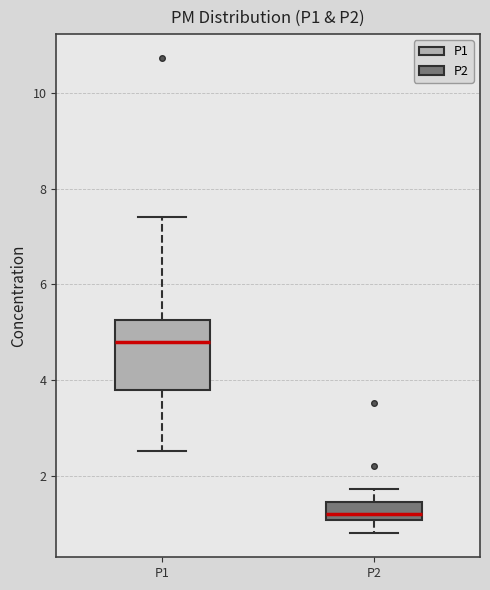

Where is the upper edge of the box for P2 on the y-axis? The values are not printed on the chart, so give them approximately, as read against the axis.

1.4